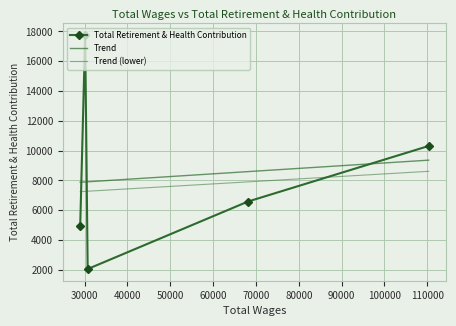

What is the difference between the maximum and minimum values?

15693